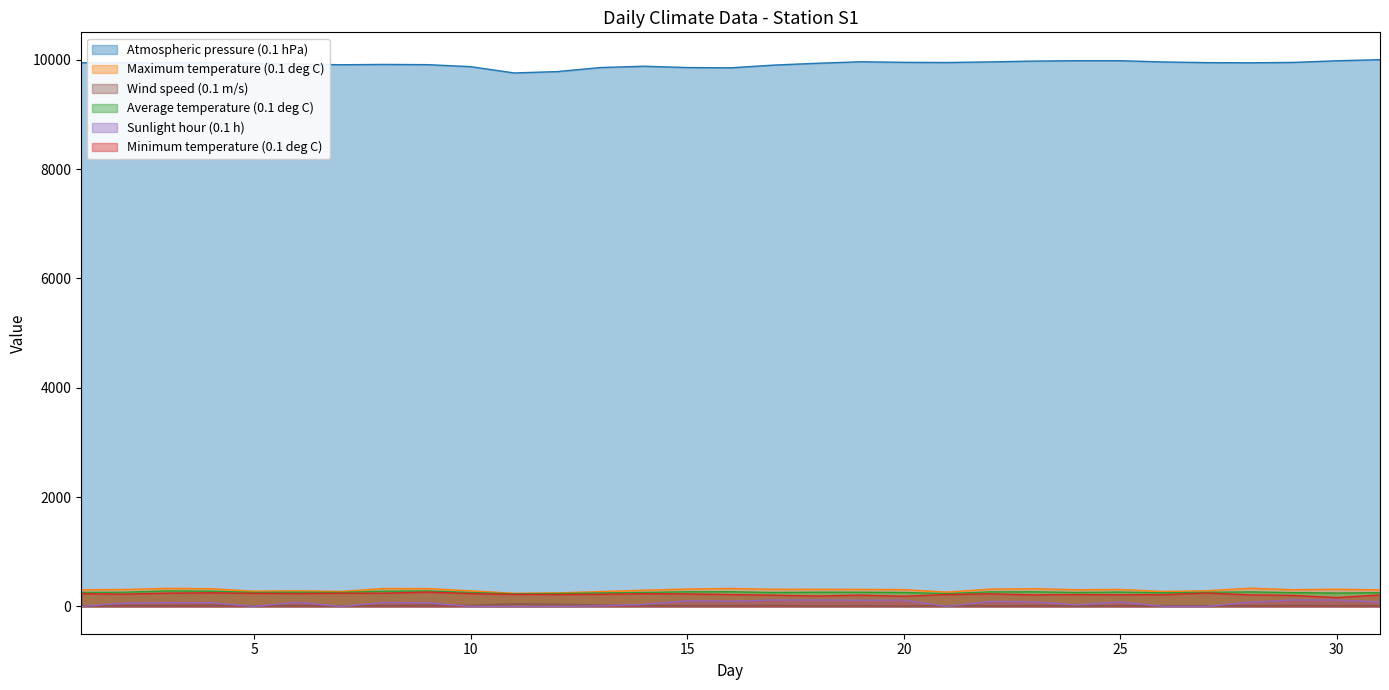

Between 27 and 23, which is larger?

23